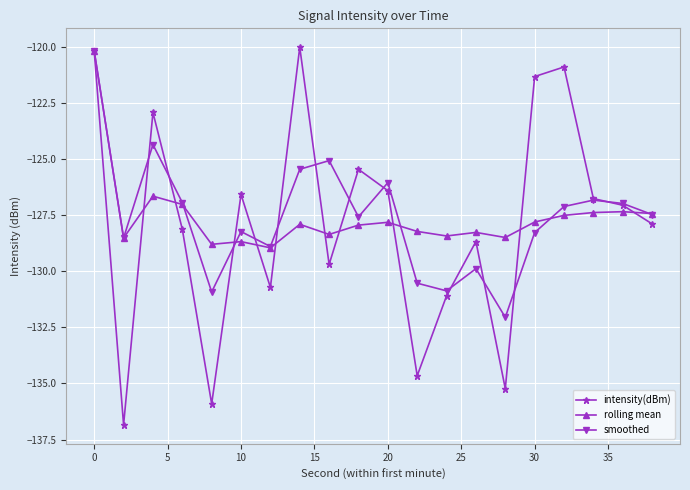

True or false: intensity(dBm) has more than 2 points higher than both neighbors.

True